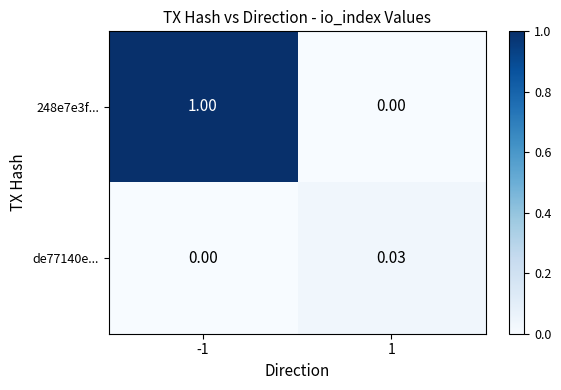

How many categories are shown in the chart?

2